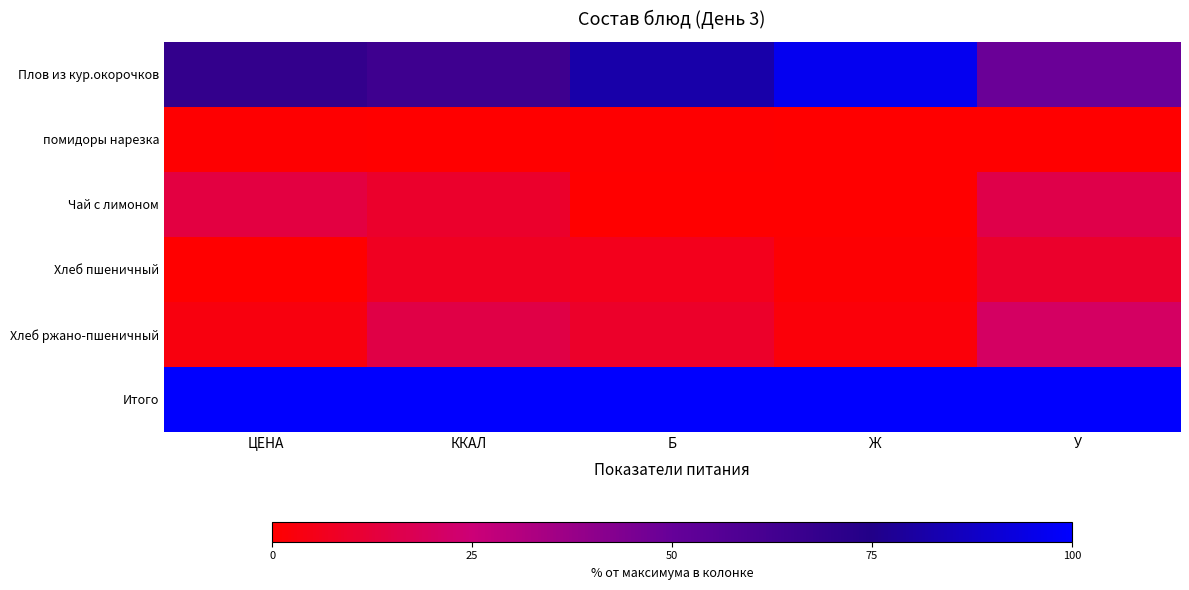

Reading right to left, list all the values displayed in this chart.

Плов из кур.окорочков: У=49.0	Ж=96.6	Б=81.9	ККАЛ=64.6	ЦЕНА=68.6
помидоры нарезка: У=0.0	Ж=0.1	Б=0.6	ККАЛ=0.0	ЦЕНА=0.5
Чай с лимоном: У=16.0	Ж=0.0	Б=0.0	ККАЛ=9.7	ЦЕНА=13.7
Хлеб пшеничный: У=9.8	Ж=0.9	Б=6.2	ККАЛ=7.1	ЦЕНА=0.0
Хлеб ржано-пшеничный: У=21.1	Ж=2.0	Б=9.1	ККАЛ=14.8	ЦЕНА=3.4
Итого: У=100.0	Ж=100.0	Б=100.0	ККАЛ=100.0	ЦЕНА=100.0